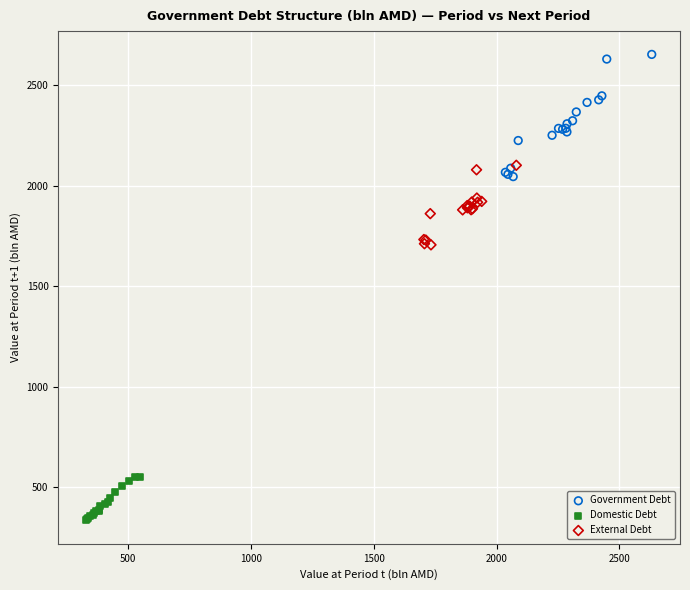

Which series contains the highest Y value?

Government Debt